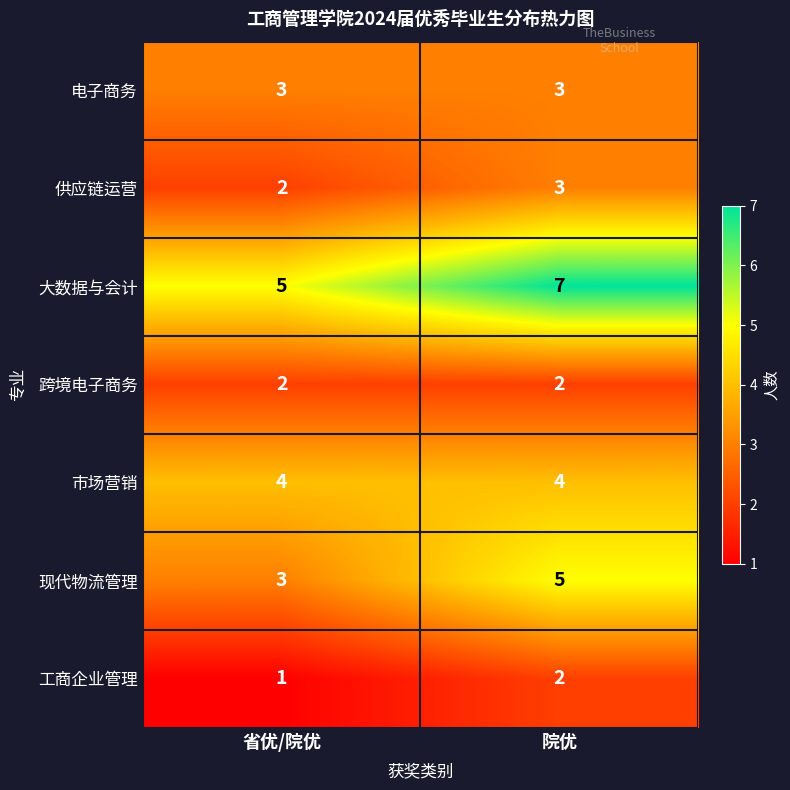

List the labels in order of 现代物流管理 value, largest first.

院优, 省优/院优